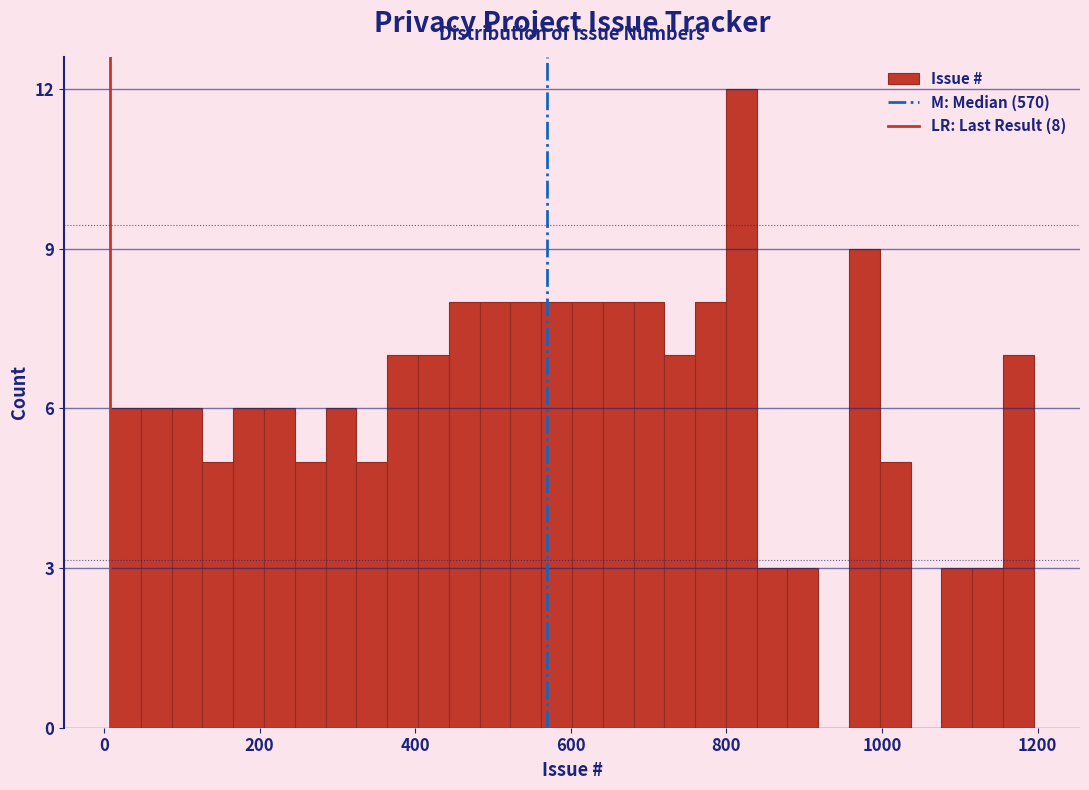

Read against the x-axis, roughly where is the centre of the tallest bar?

820